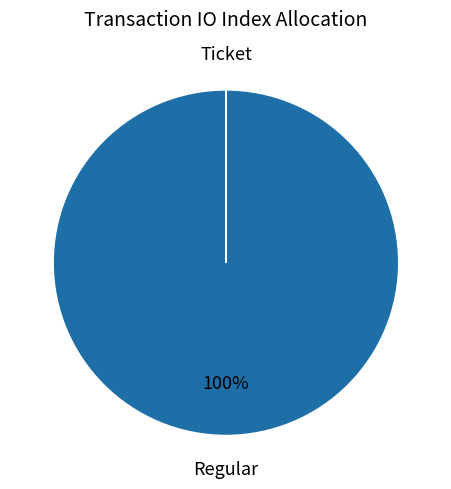

To the nearest percent, what is the difference between the largest and smallest slice percentages?

100%